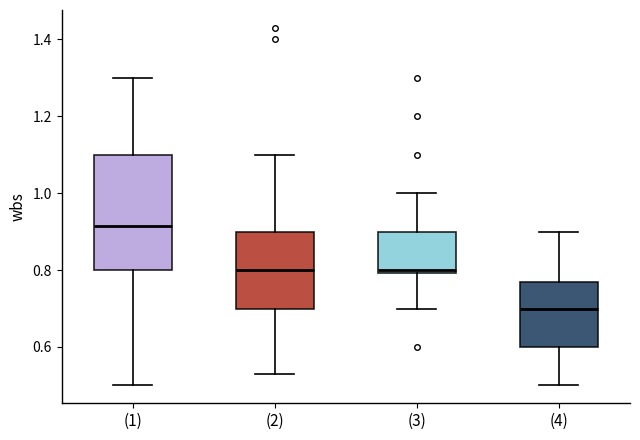

Reading left to right, read every box against the y-axis: the position of its median line, the range the box covers, and the ends of its whiskers. The values are not printed on the chart, so give them approximately, as read against the axis.

(1): median 0.92, box 0.80 to 1.10, whiskers 0.50 to 1.30
(2): median 0.80, box 0.70 to 0.90, whiskers 0.54 to 1.10
(3): median 0.80 (just above the box's lower edge), box 0.80 to 0.90, whiskers 0.70 to 1.00
(4): median 0.70, box 0.60 to 0.78, whiskers 0.50 to 0.90